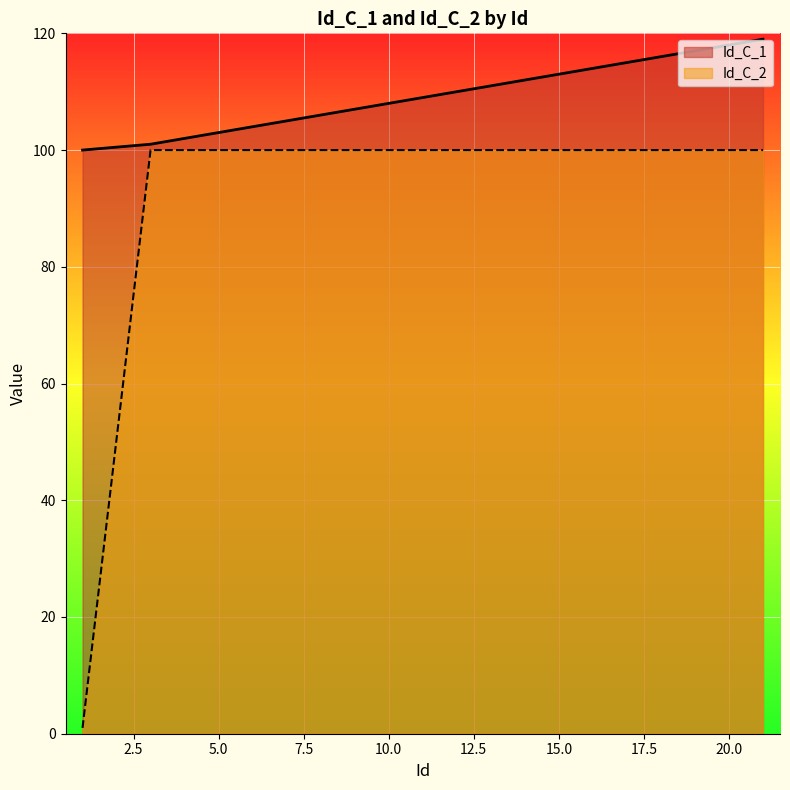

How many lines are shown in the chart?

2